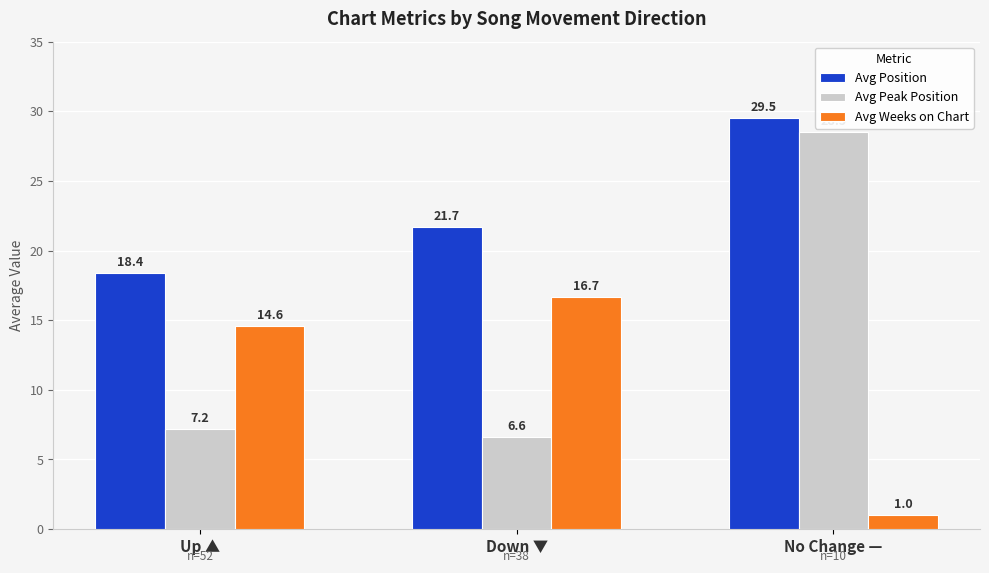

Read the Avg Weeks on Chart value at No Change —.

1.0